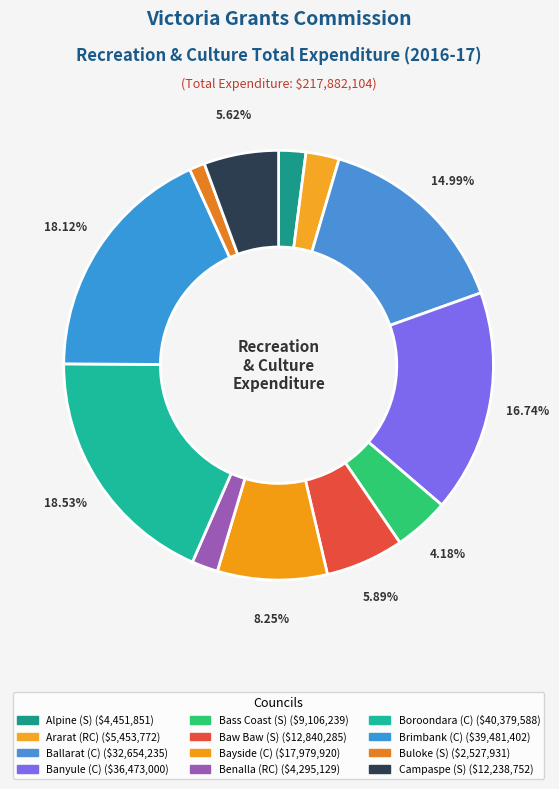

What is the change in value from Alpine (S) to Banyule (C)?

+32021149